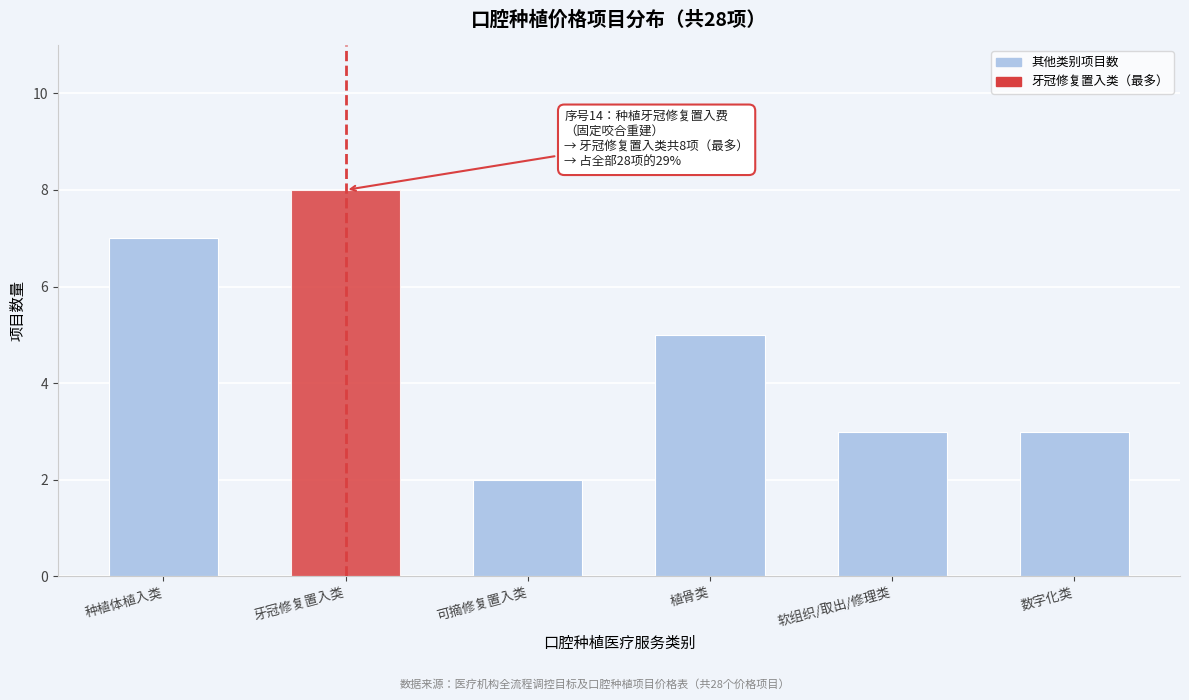

Reading left to right, extract all data points from this chart.

种植体植入类=7	牙冠修复置入类=8	可摘修复置入类=2	植骨类=5	软组织/取出/修理类=3	数字化类=3